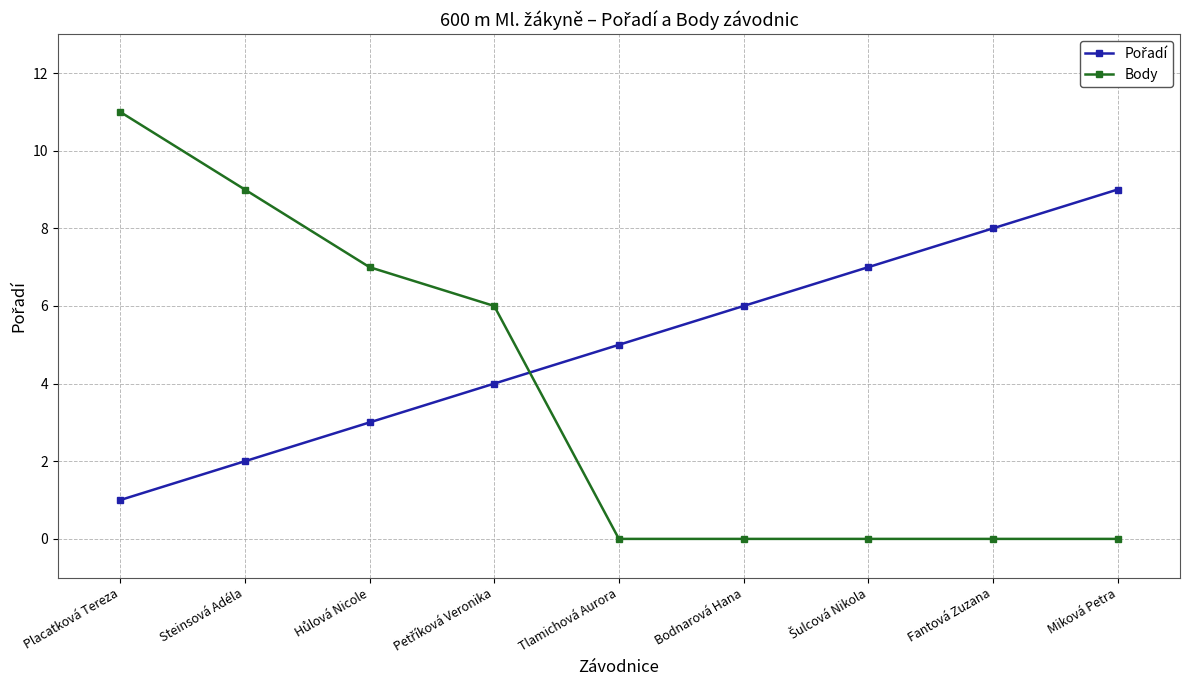

What position from the left is Fantová Zuzana?

8